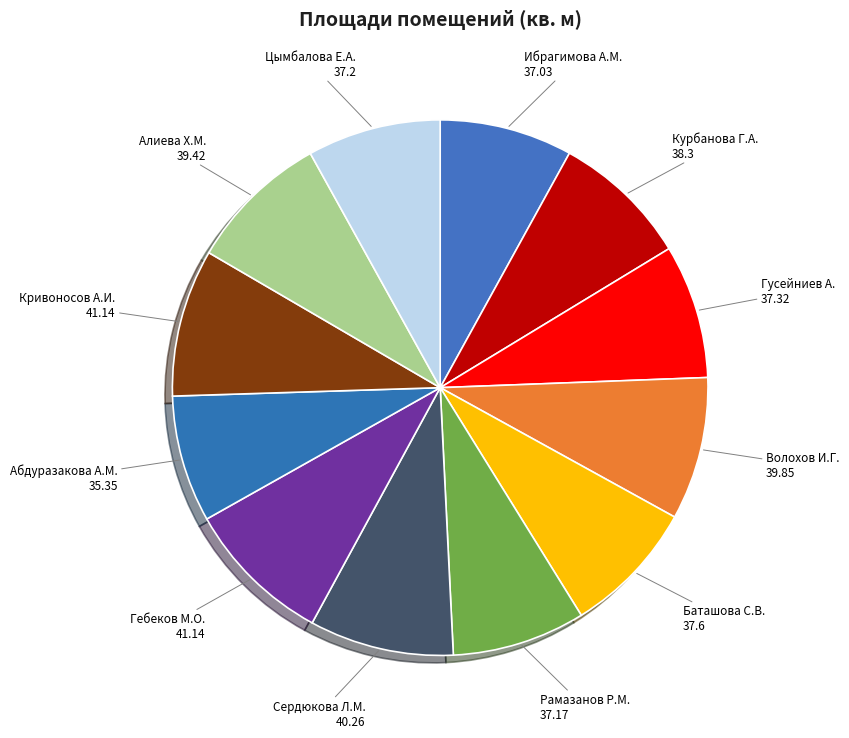

Combined, do Рамазанов Р.М. 37.17 and Кривоносов А.И. 41.14 account for over 50%?

No